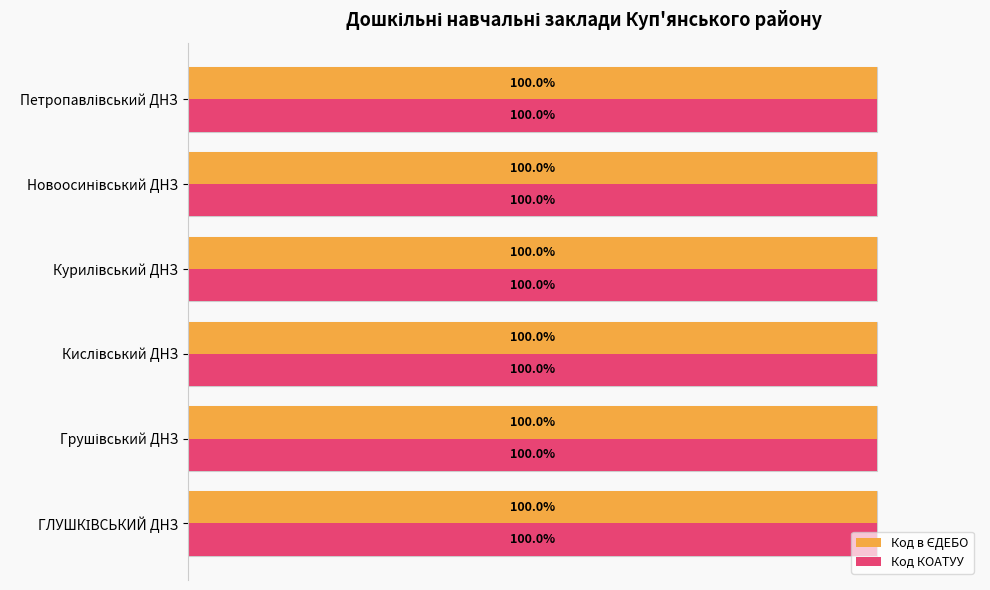

List the series in order of their peak value, lowest first.

Код в ЄДЕБО, Код КОАТУУ